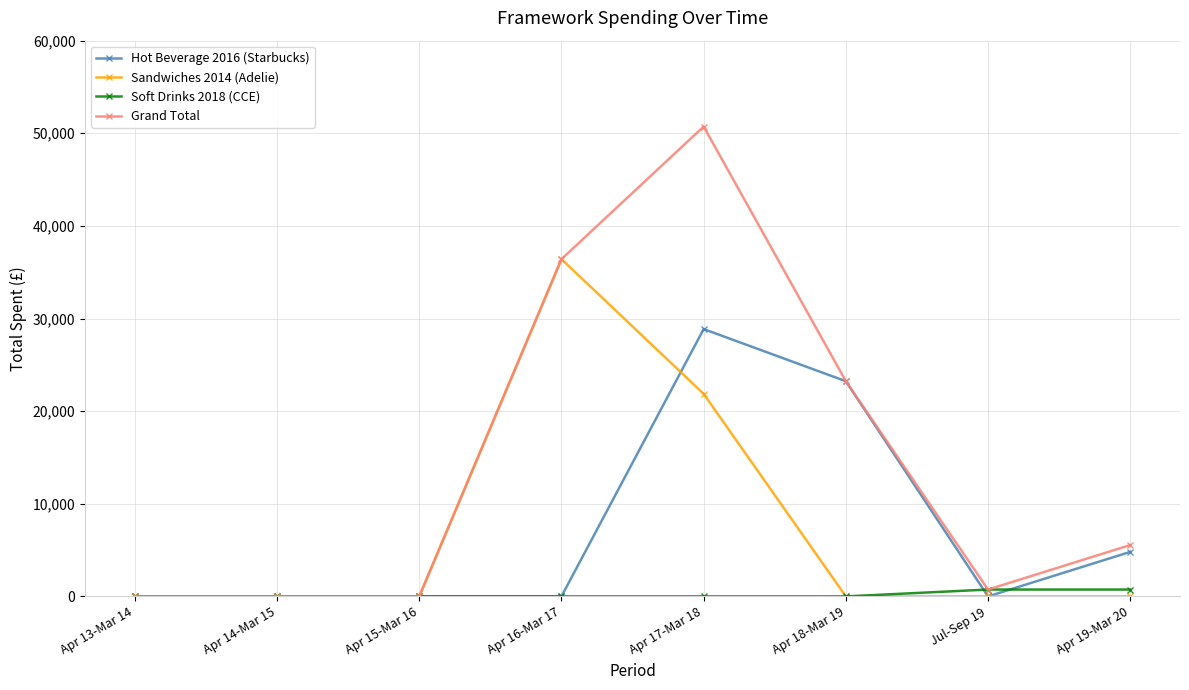

Reading left to right, extract all data points from this chart.

Hot Beverage 2016 (Starbucks): Apr 13-Mar 14=0.0	Apr 14-Mar 15=0.0	Apr 15-Mar 16=0.0	Apr 16-Mar 17=0.0	Apr 17-Mar 18=28862.4	Apr 18-Mar 19=23233.2	Jul-Sep 19=0.0	Apr 19-Mar 20=4803.9
Sandwiches 2014 (Adelie): Apr 13-Mar 14=0.0	Apr 14-Mar 15=0.0	Apr 15-Mar 16=0.0	Apr 16-Mar 17=36412.0	Apr 17-Mar 18=21866.0	Apr 18-Mar 19=0.0	Jul-Sep 19=0.0	Apr 19-Mar 20=0.0
Soft Drinks 2018 (CCE): Apr 13-Mar 14=0.0	Apr 14-Mar 15=0.0	Apr 15-Mar 16=0.0	Apr 16-Mar 17=0.0	Apr 17-Mar 18=0.0	Apr 18-Mar 19=0.0	Jul-Sep 19=740.0	Apr 19-Mar 20=740.0
Grand Total: Apr 13-Mar 14=0.0	Apr 14-Mar 15=0.0	Apr 15-Mar 16=0.0	Apr 16-Mar 17=36412.0	Apr 17-Mar 18=50728.4	Apr 18-Mar 19=23233.2	Jul-Sep 19=740.0	Apr 19-Mar 20=5543.9